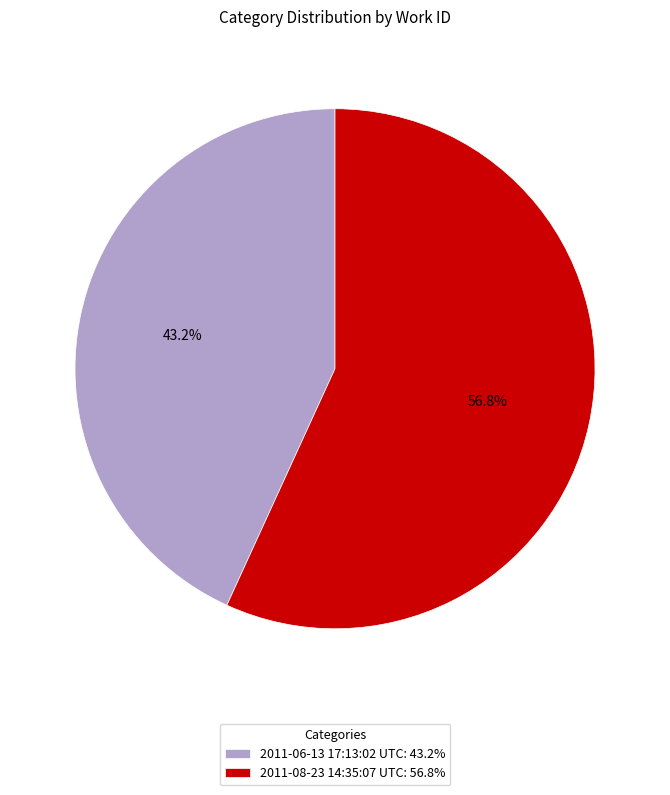

Which slice is the smallest?

2011-06-13 17:13:02 UTC